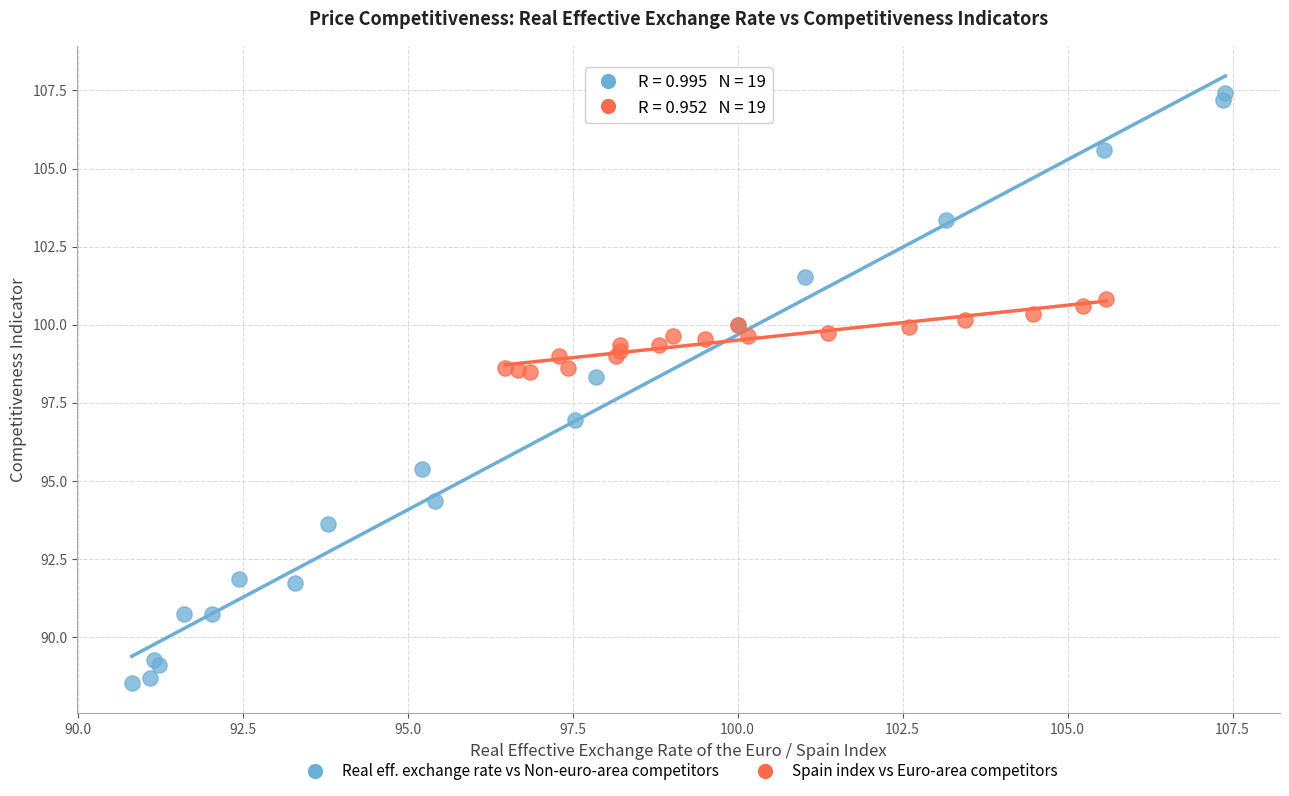

Which series contains the lowest Y value?

Real eff. exchange rate vs Non-euro-area competitors